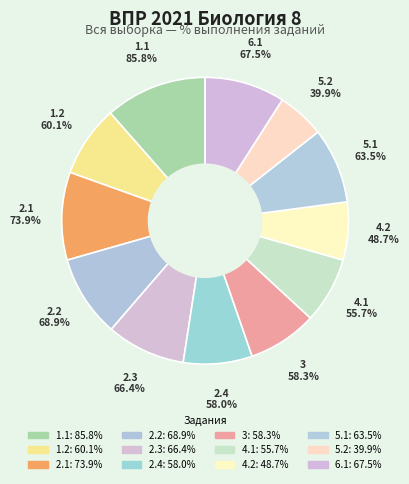

How many segments does this pie chart have?

12